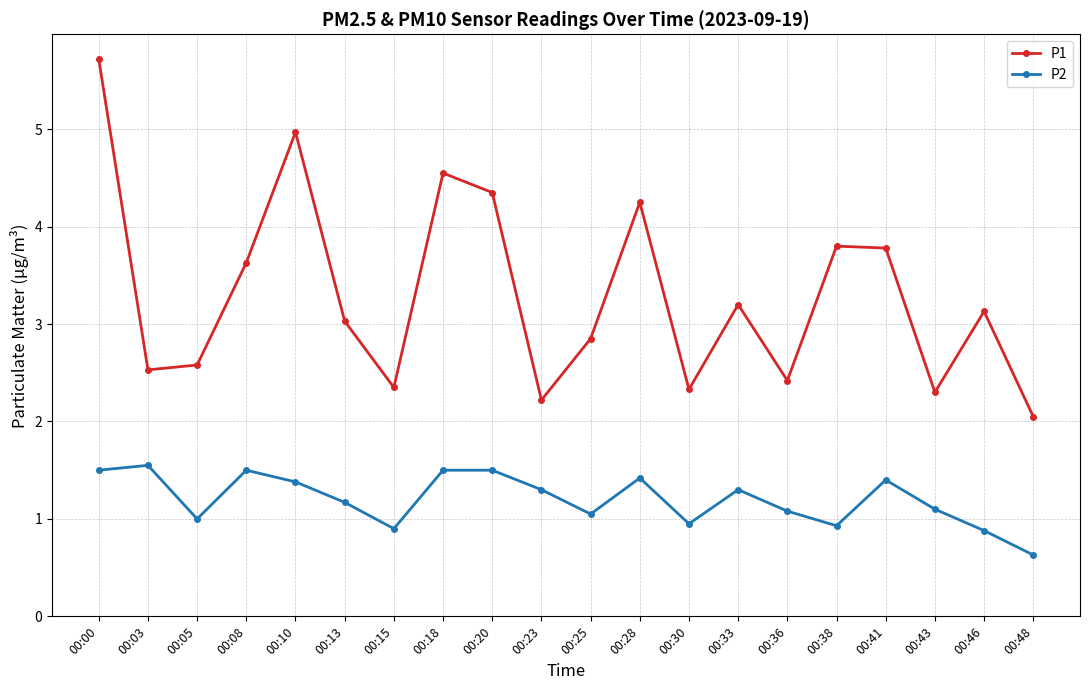

At which label is P2 closest to 1?

00:05